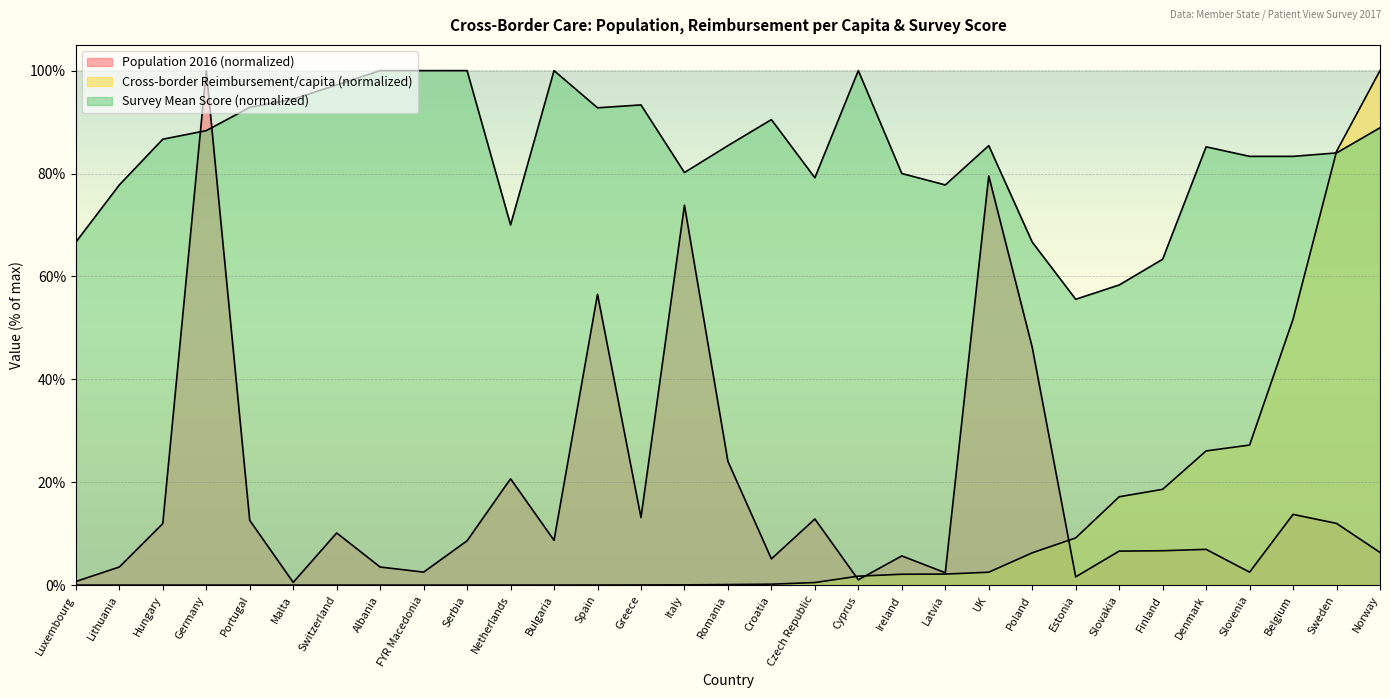

List the labels in order of Survey mean score value, largest first.

Albania, FYR Macedonia, Serbia, Bulgaria, Cyprus, Switzerland, Malta, Greece, Portugal, Spain, Croatia, Norway, Germany, Hungary, Romania, UK, Denmark, Sweden, Slovenia, Belgium, Italy, Ireland, Czech Republic, Lithuania, Latvia, Netherlands, Luxembourg, Poland, Finland, Slovakia, Estonia